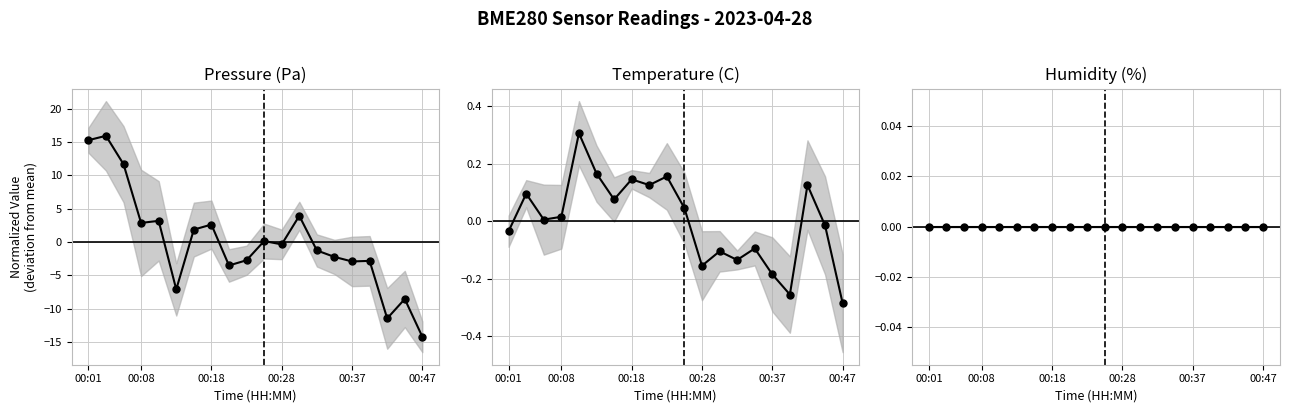

At how many categories does at least one series exceed -1?

20